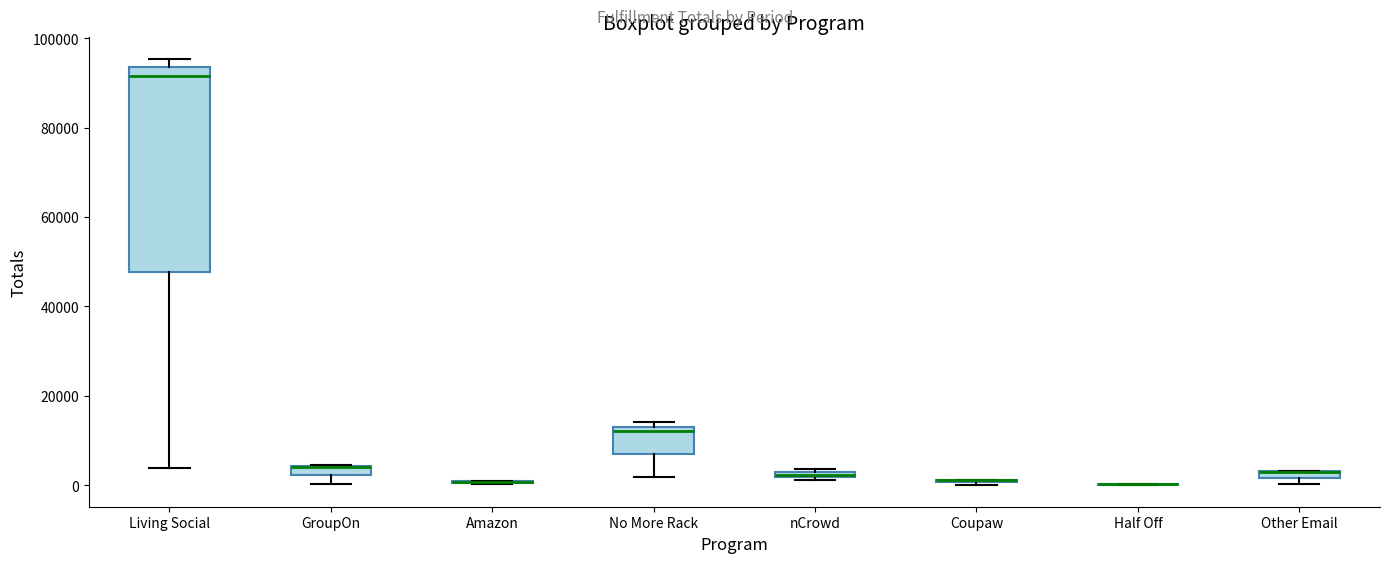

Which box is the tallest, from its lower edge to its upper edge?

Living Social